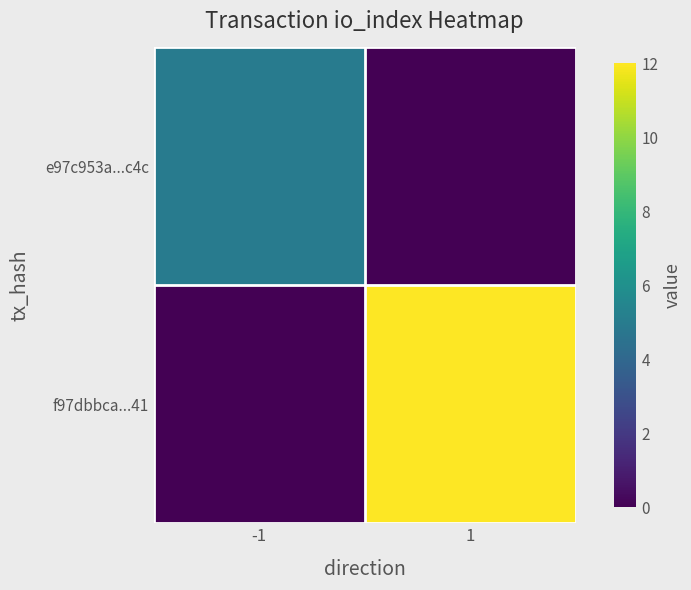

Rank the series by their average value, from lowest to highest.

e97c953a...c4c, f97dbbca...41